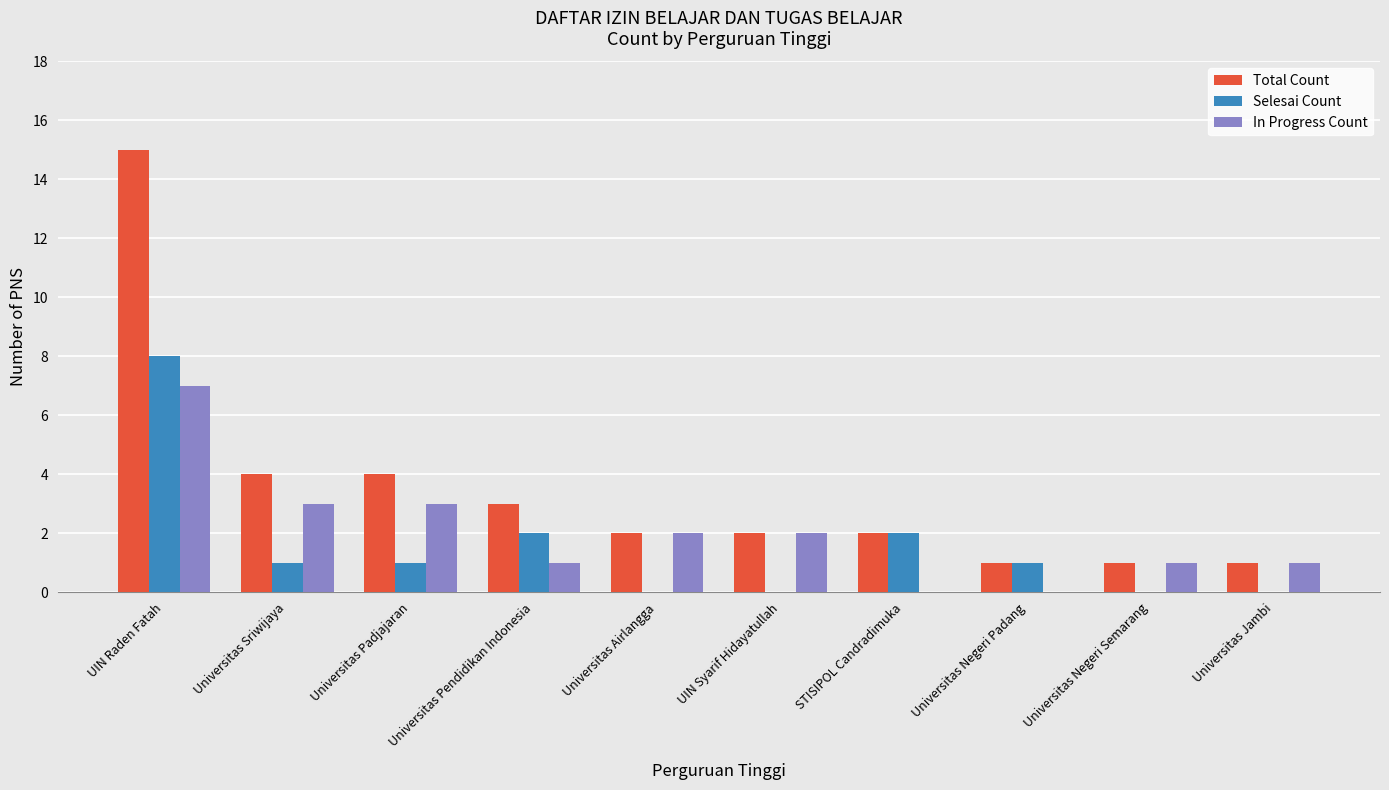

How many distinct data groups are displayed?

3